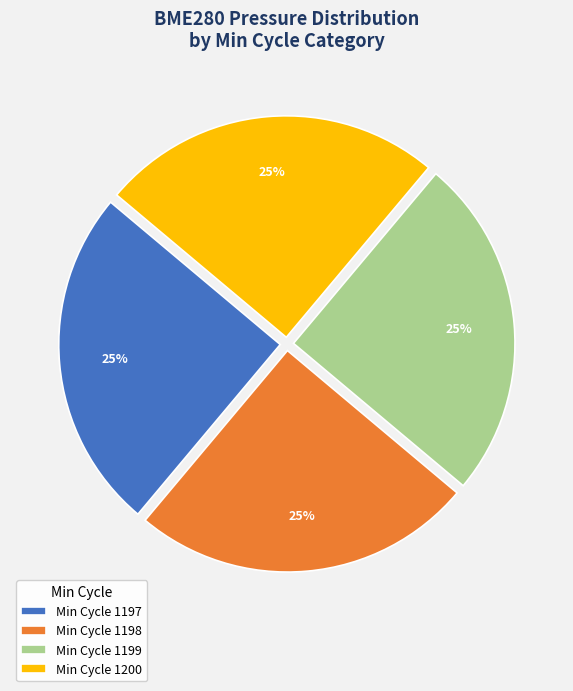

True or false: Min Cycle 1198 accounts for 38% of the total.

False